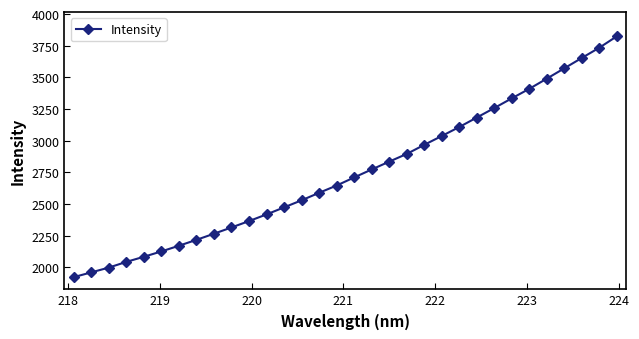

What is the value of the 20th point from the left?

2895.7